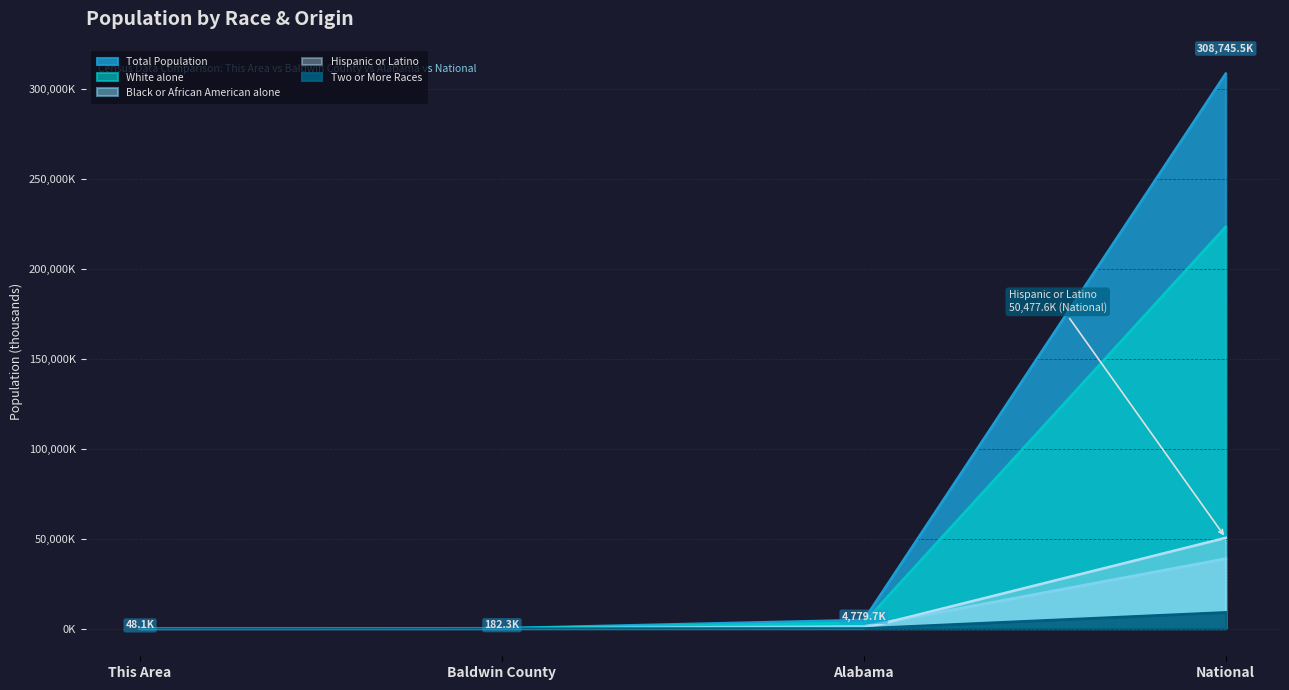

How many categories are shown in the chart?

4